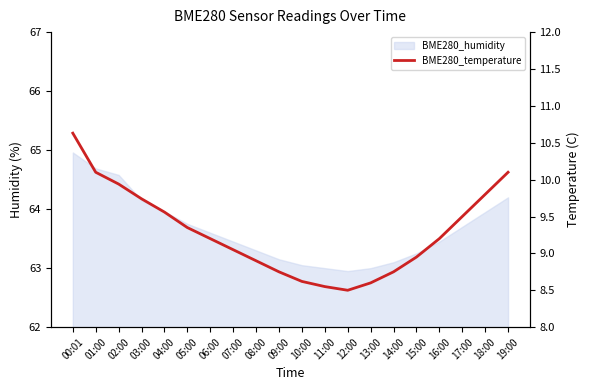

What is the change in value from 10:00 to 15:00?

+0.3